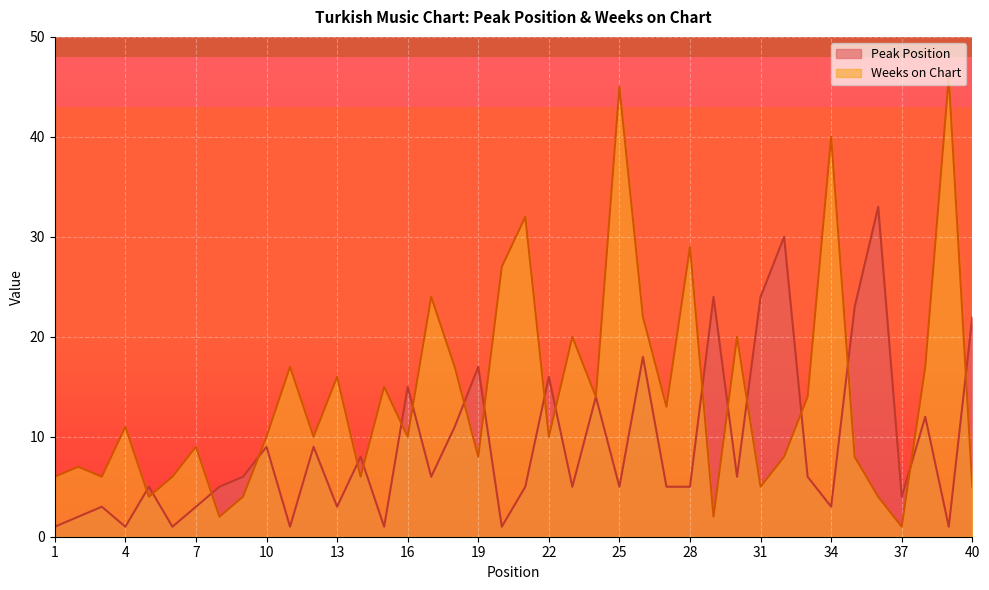

What is the value of the Weeks on Chart point at the 4th from the left?

11